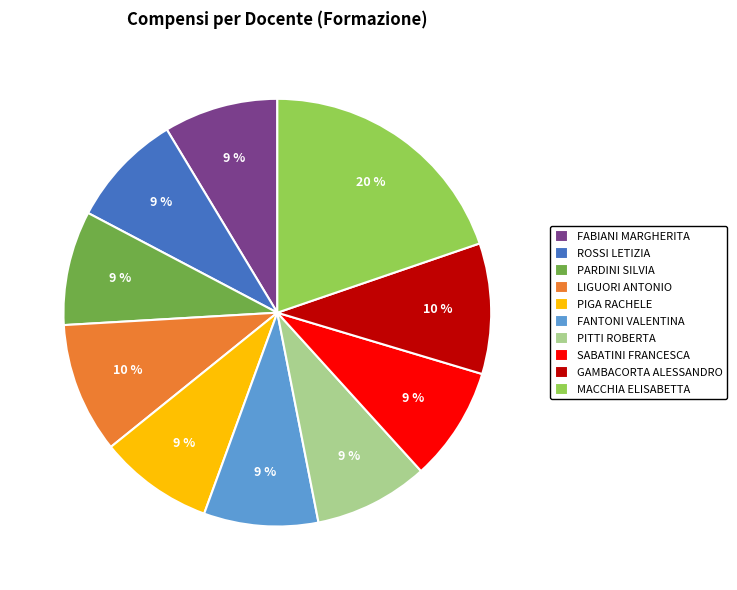

Count the number of slices in the pie.

10